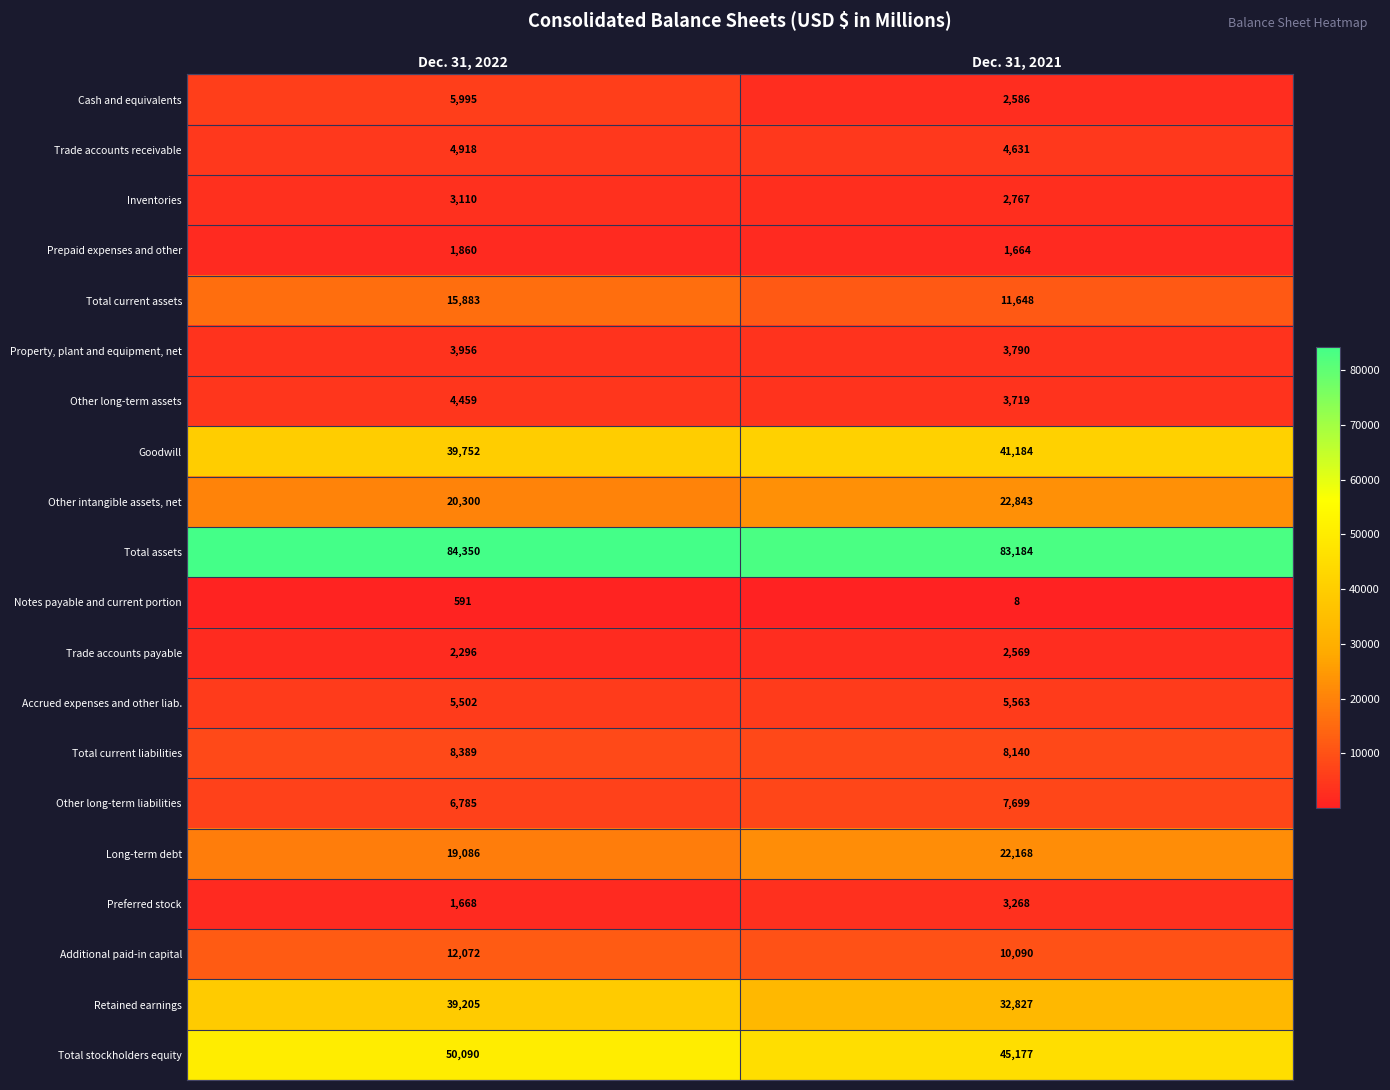

What is the average value of the Prepaid expenses and other series?

1762